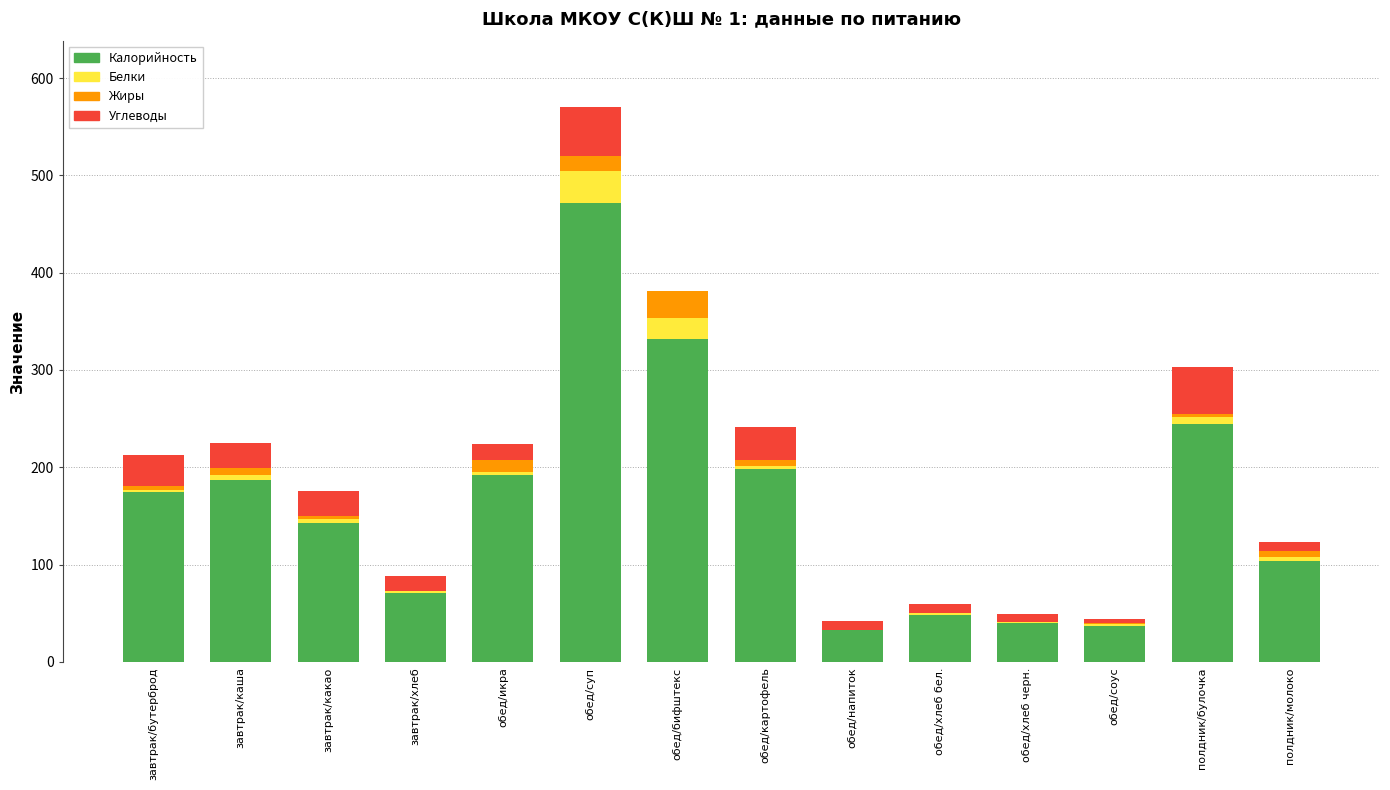

Is it true that Калорийность equals 48 at обед/хлеб бел.?

True